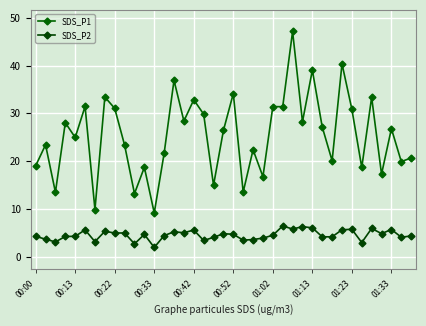

What is the difference between the second highest and minimum values in the SDS_P2 series?

4.4